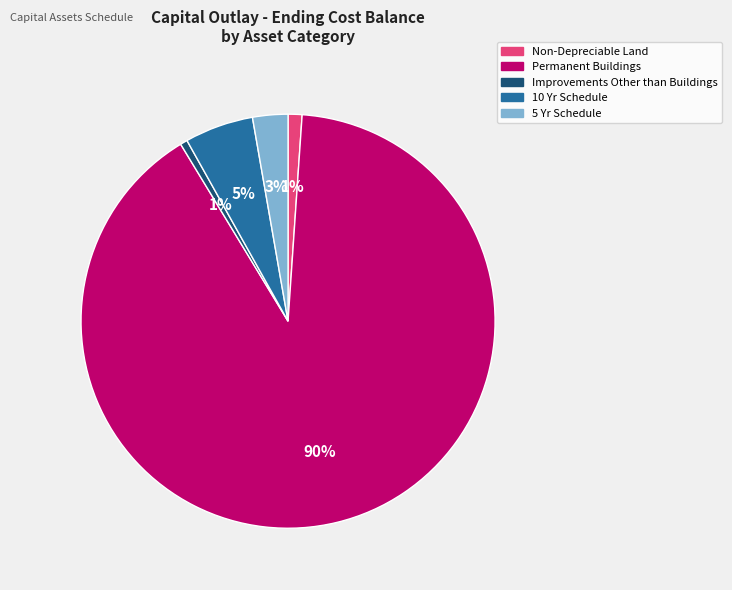

Which has a higher value, 10 Yr Schedule or 5 Yr Schedule?

10 Yr Schedule